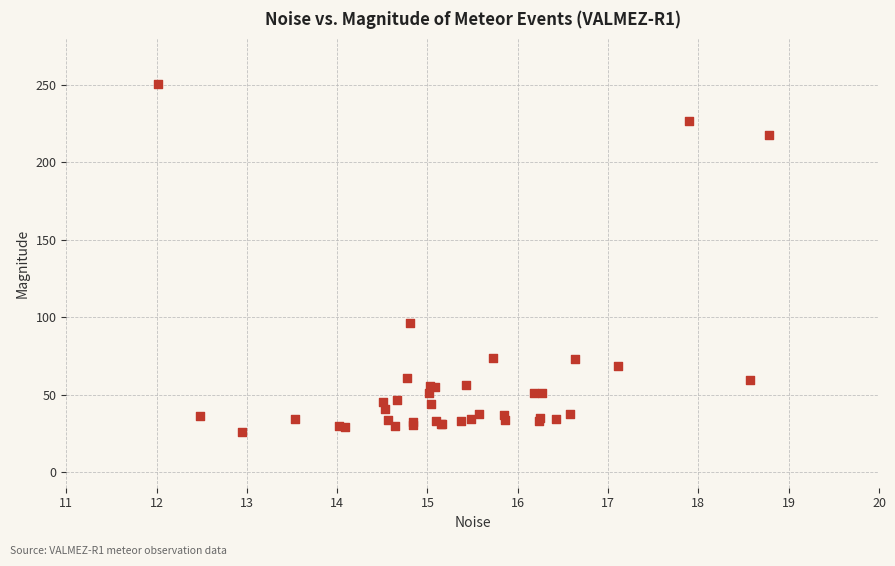

What Y value in the scatter plot is closest to 138?

96.3